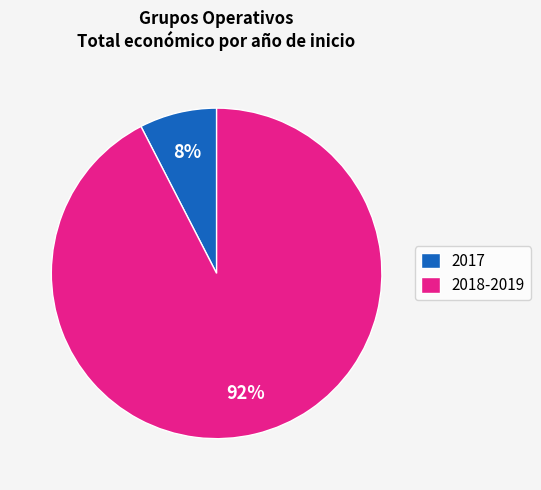

Is it true that 2017 is 8% of the pie?

True